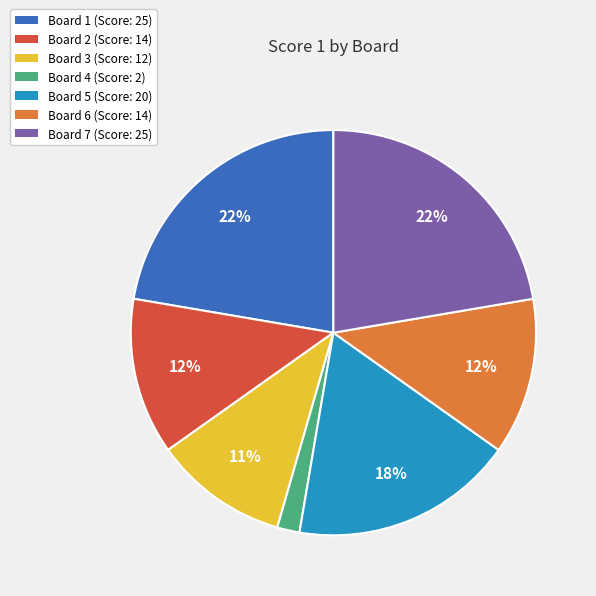

Do Board 7 and Board 2 together represent more than half of the pie?

No